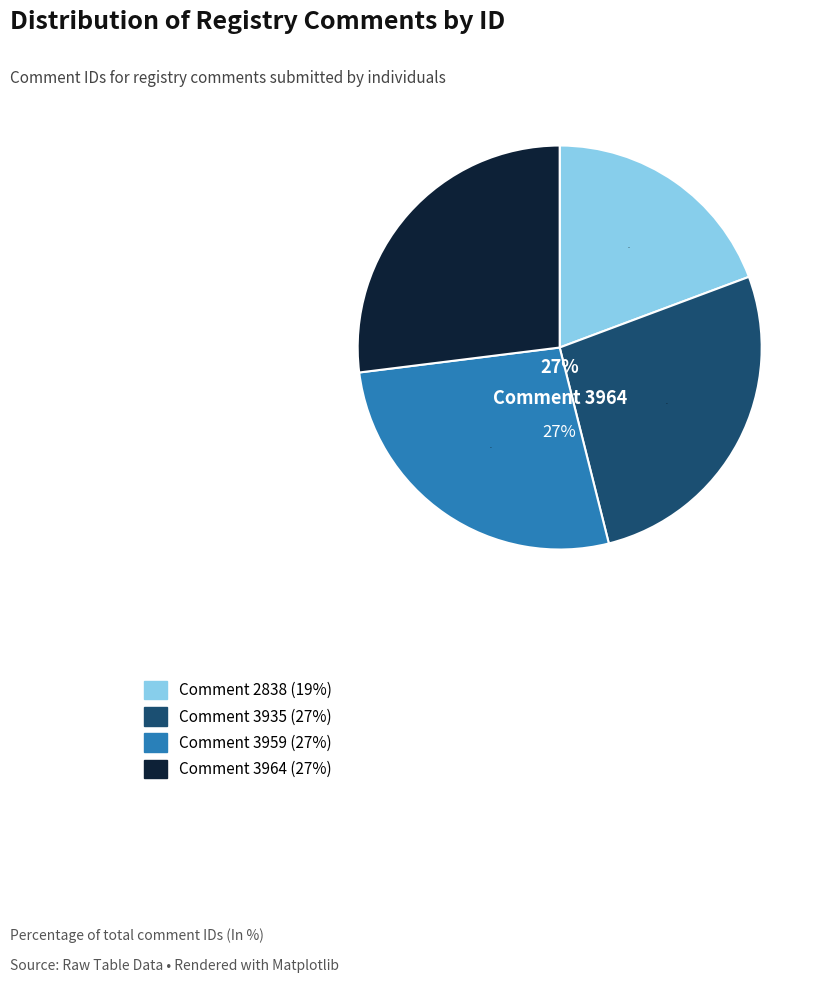

Do Comment 2838 and Comment 3959 together represent more than half of the pie?

No